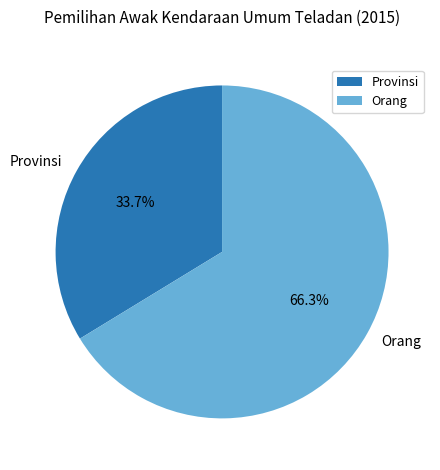

What is the ratio of the value at Orang to the value at Provinsi?

2.0